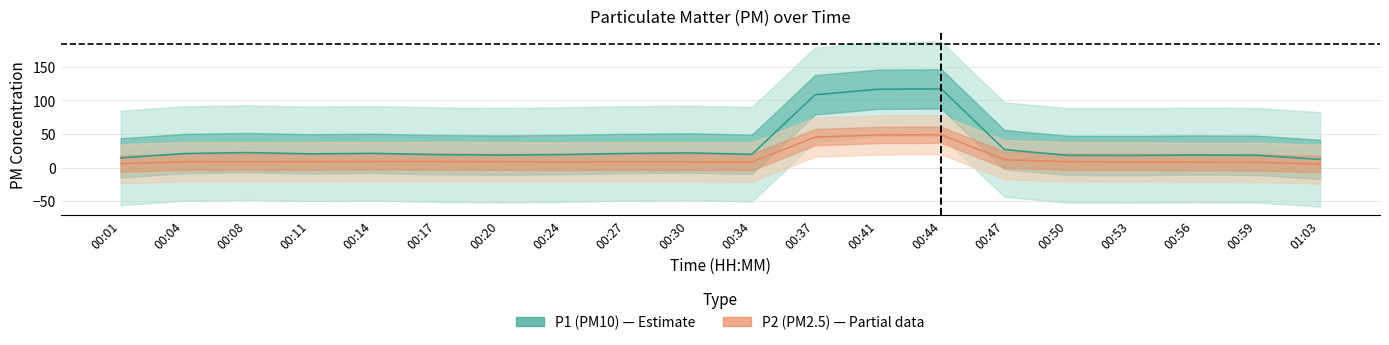

What is the difference between the maximum and minimum values in the P1 center series?

105.0